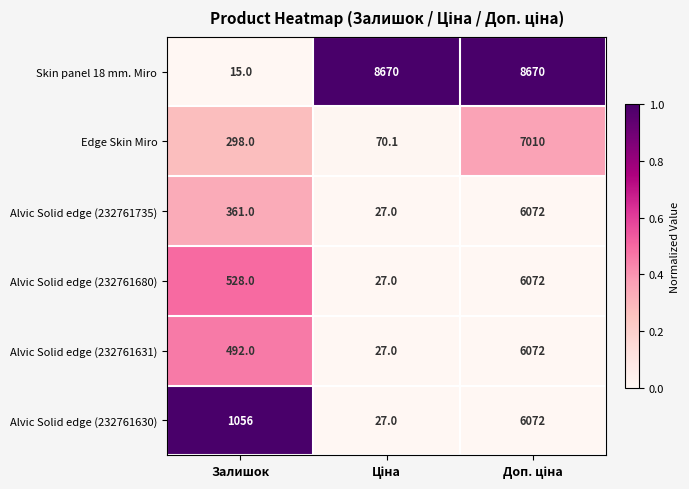

How many Skin panel 18 mm. Miro values are between 15 and 8670?

3